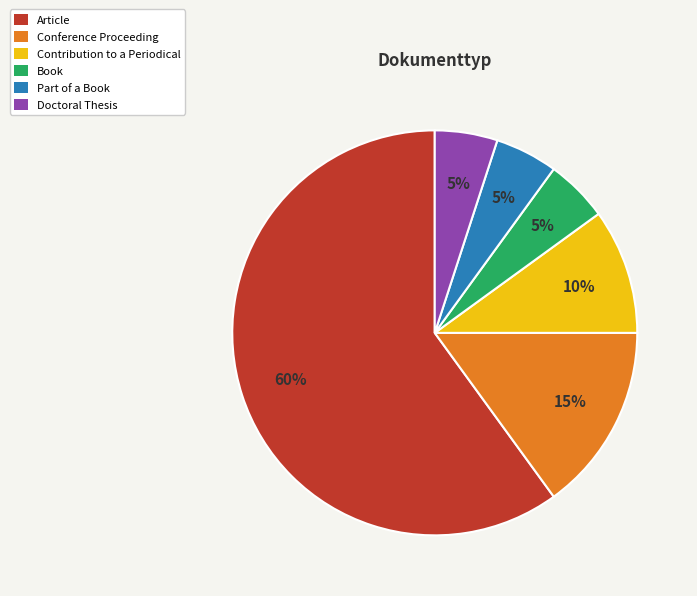

What is the largest slice in the pie chart?

Article